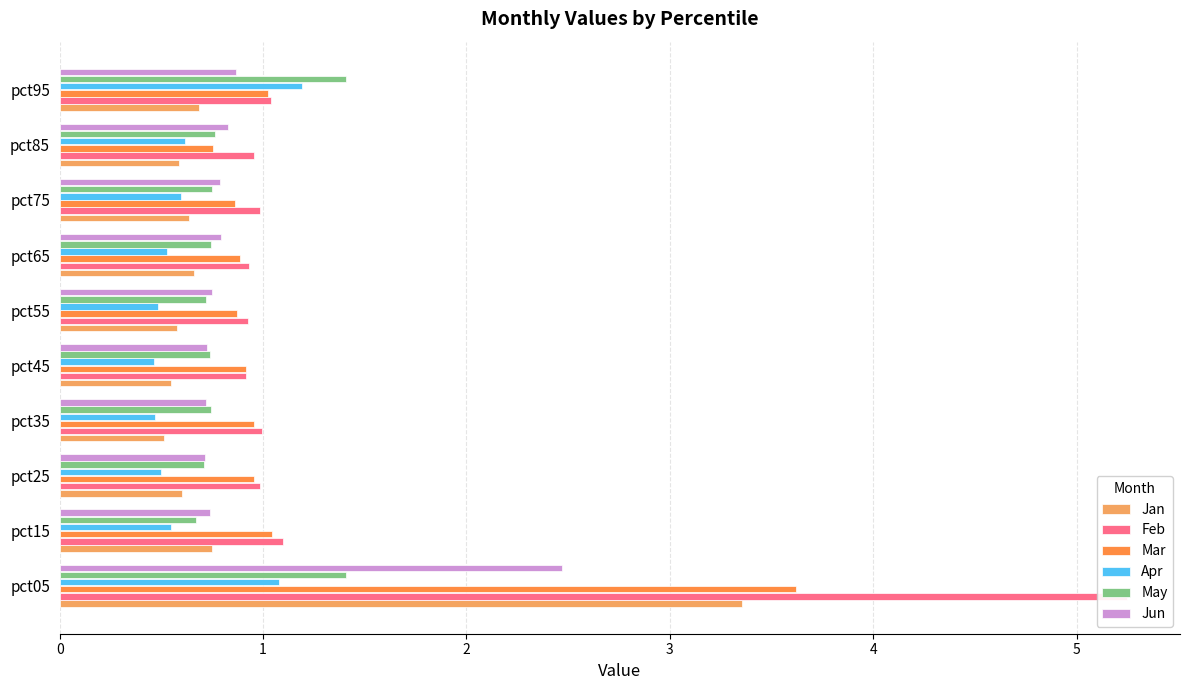

What is the difference between the second highest and second lowest values in the Jan series?

0.2